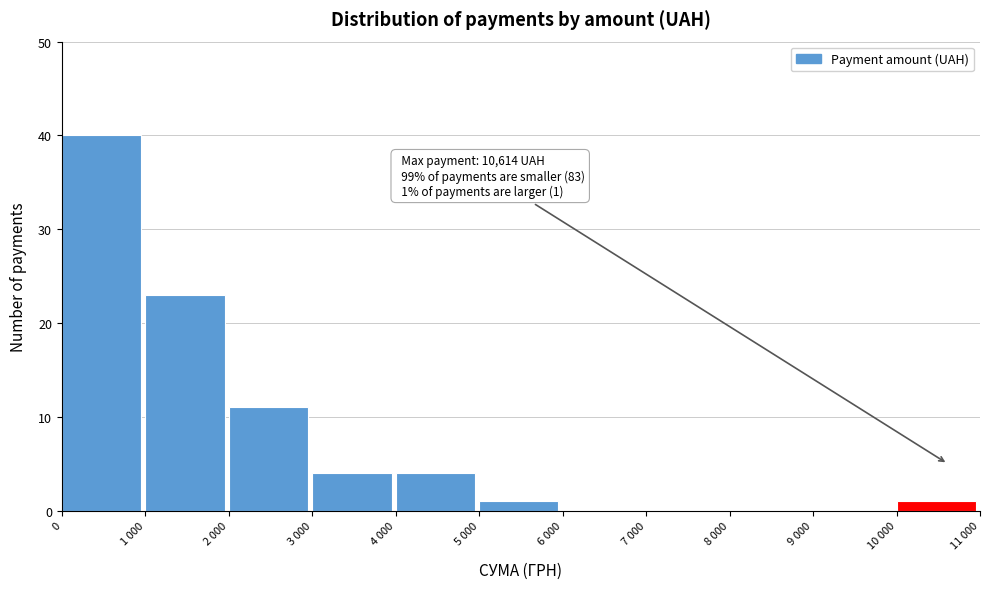

Reading right to left, list all the values displayed in this chart.

10 000=1	9 000=0	8 000=0	7 000=0	6 000=0	5 000=1	4 000=4	3 000=4	2 000=11	1 000=23	0=40